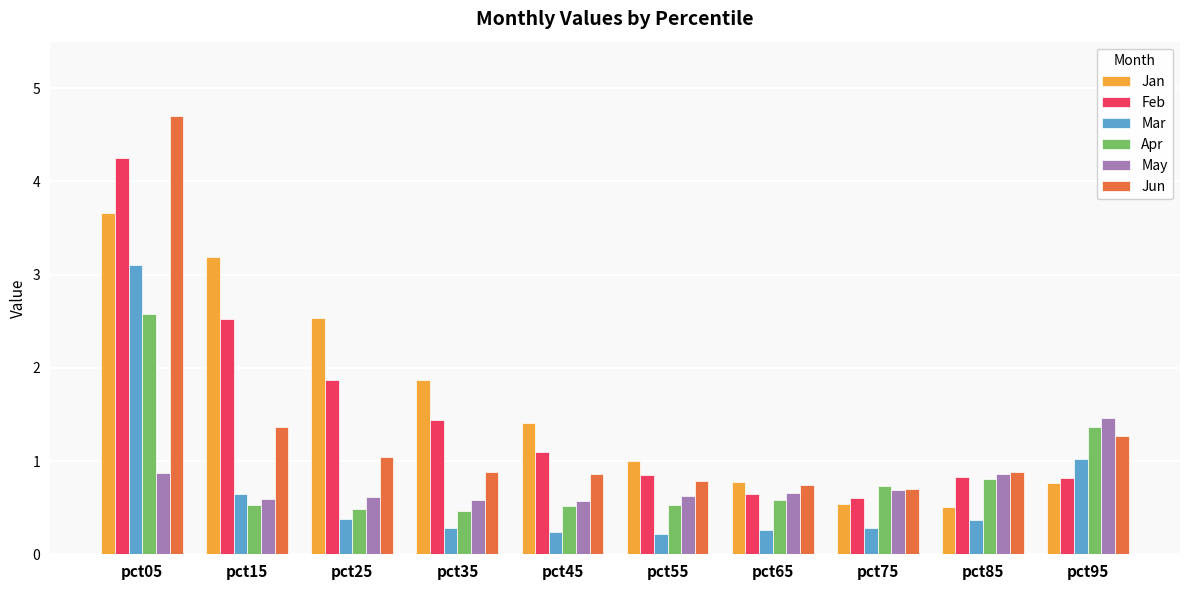

Is it true that Feb equals 0.4 at pct55?

False